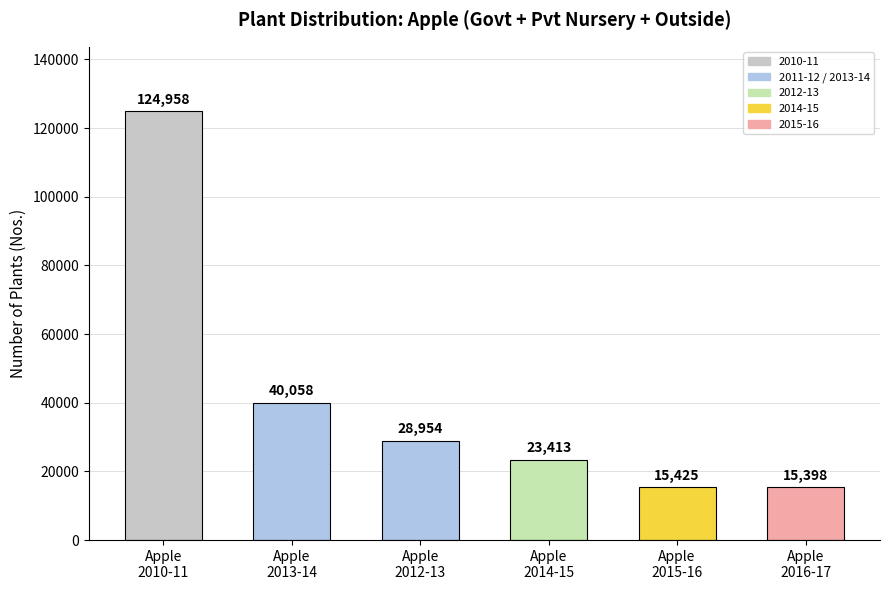

List the labels in order of value, largest first.

Apple
2010-11, Apple
2013-14, Apple
2012-13, Apple
2014-15, Apple
2015-16, Apple
2016-17